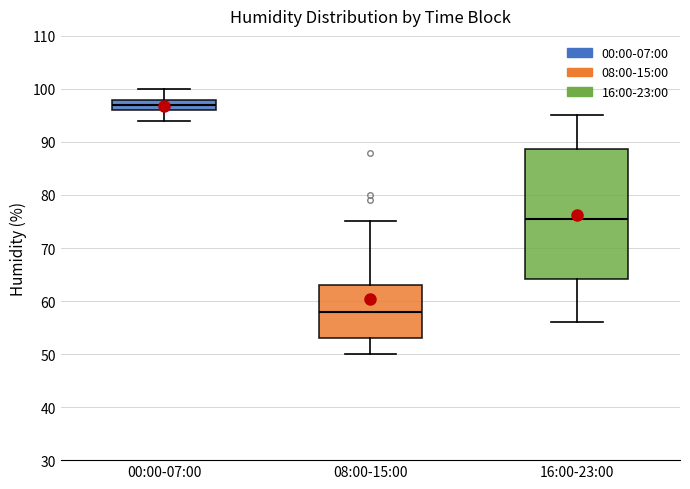

Reading left to right, transcribe this box plot: for each box, give where its median line is, the range the box spans, and where its two whiskers end, as read against the y-axis. The values are not printed on the chart, so give them approximately, as read against the axis.

00:00-07:00: median 97, box 96 to 98, whiskers 94 to 100
08:00-15:00: median 58, box 53 to 63, whiskers 50 to 75
16:00-23:00: median 76, box 64 to 89, whiskers 56 to 95